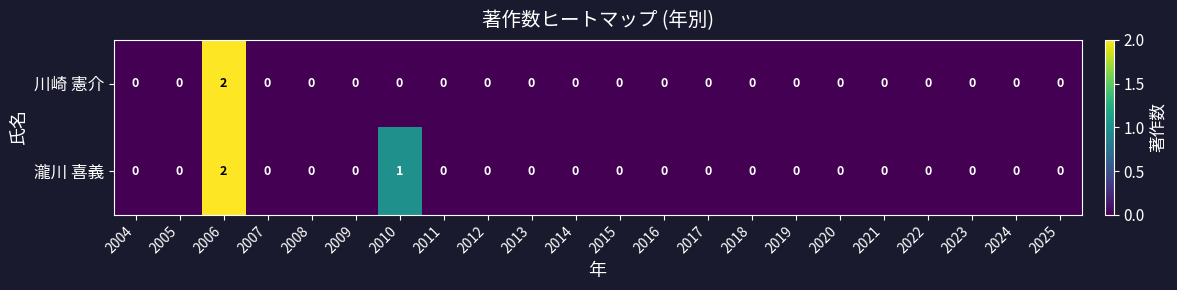

The value of 瀧川 喜義 at 2025 is -1. True or false?

False